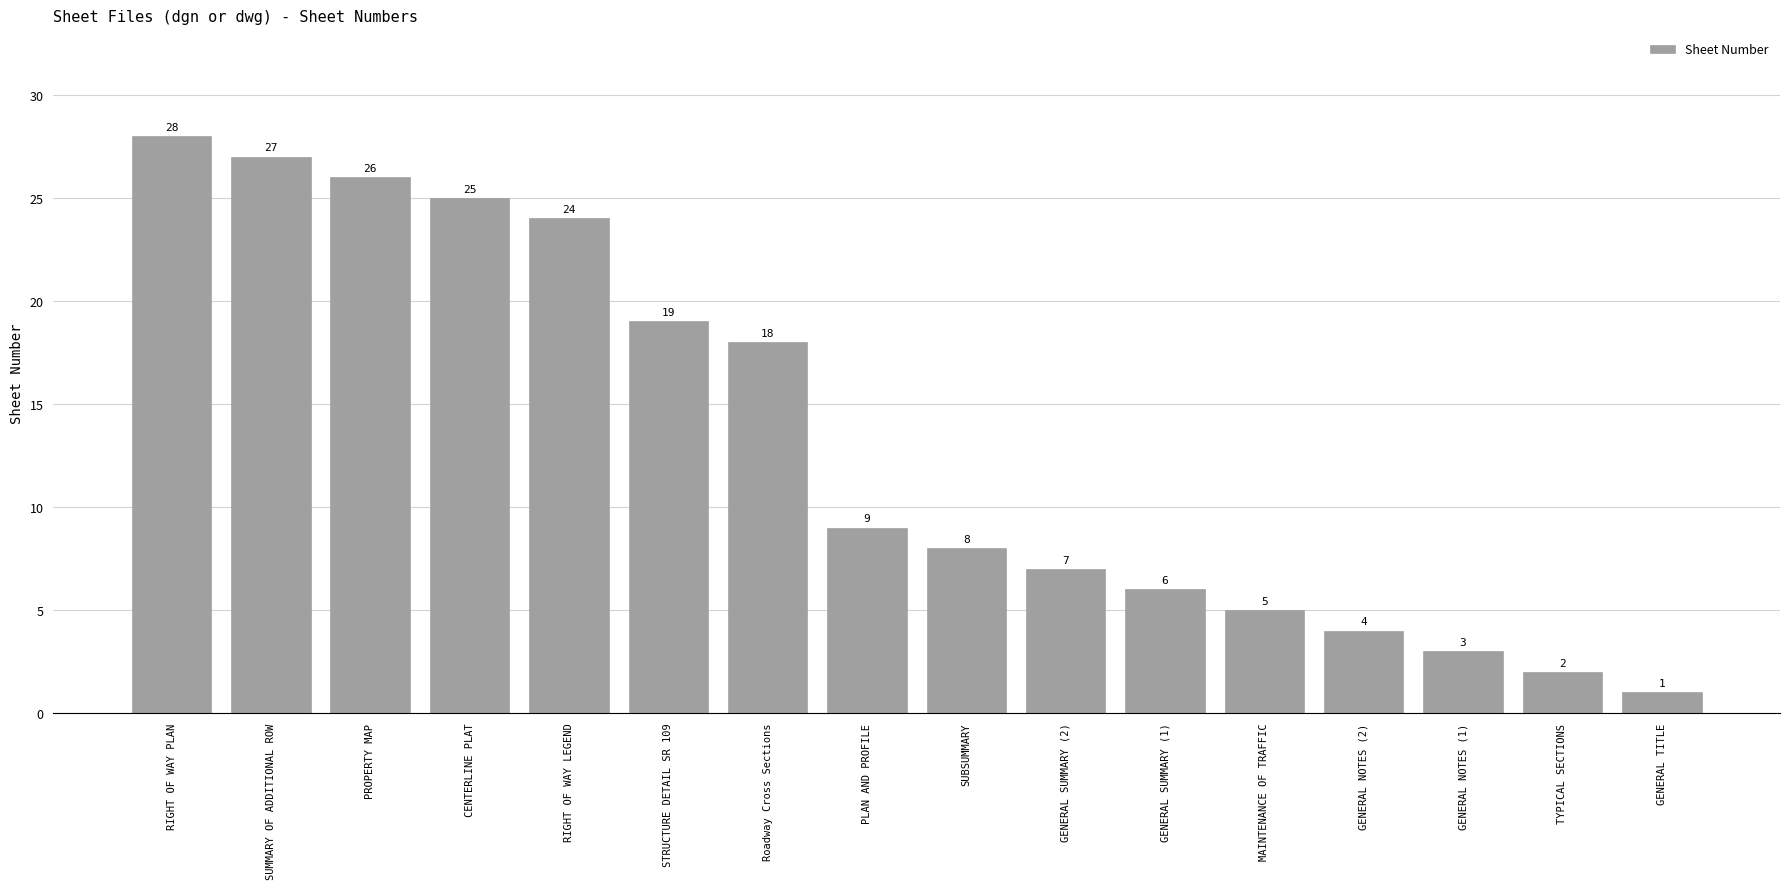

At which label is the value closest to 14?

Roadway Cross Sections